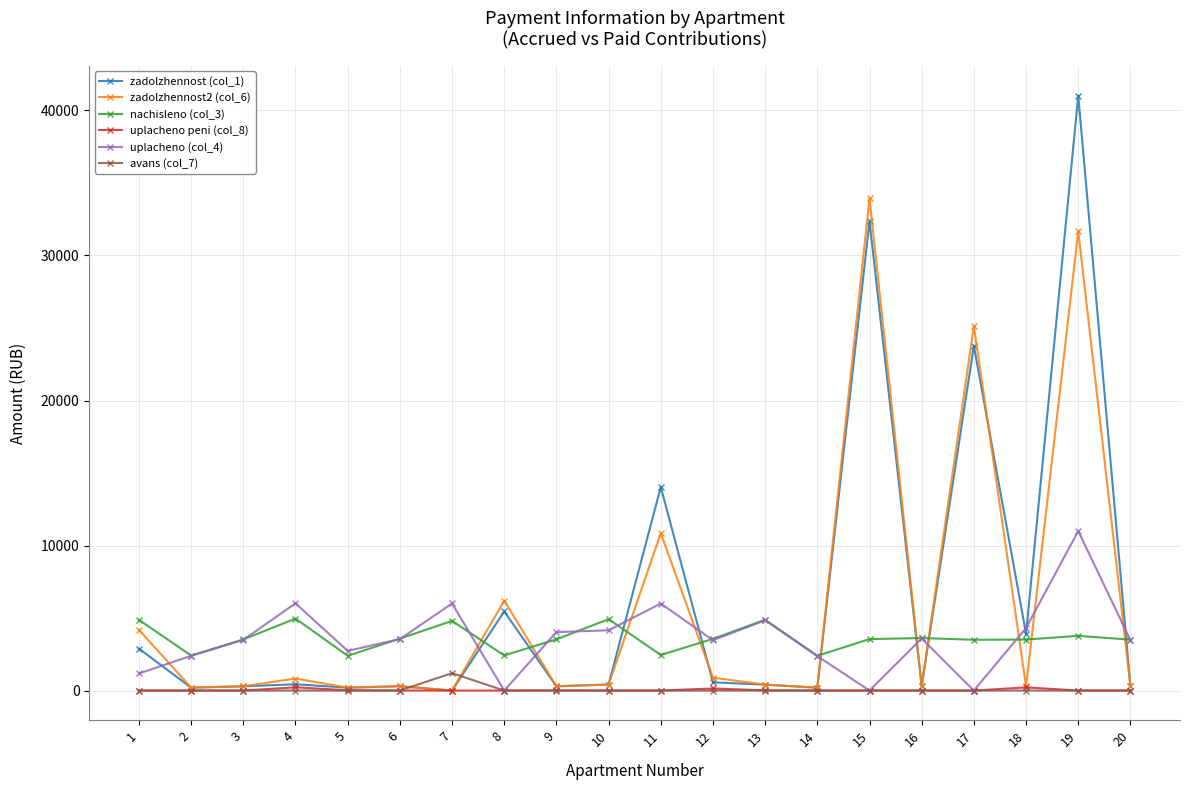

Which series has the widest spread of values?

zadolzhennost (col_1)